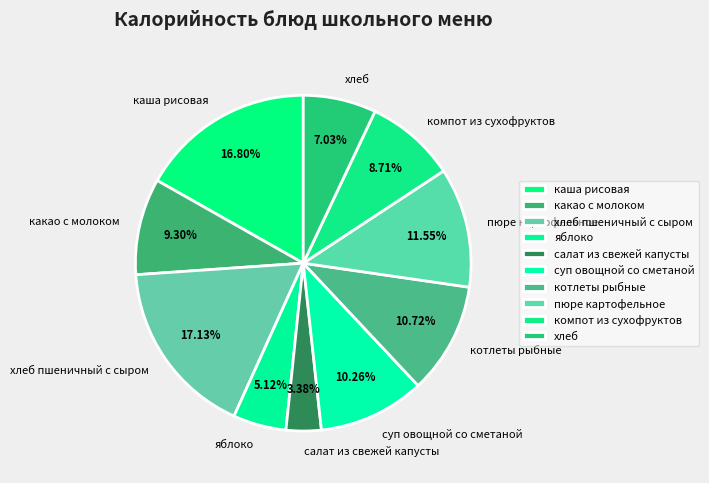

Is хлеб пшеничный с сыром the majority of the pie?

No